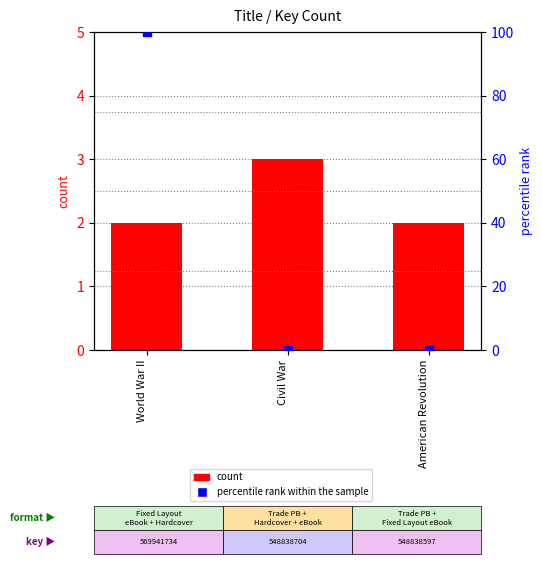

Which series has the largest total across all categories?

percentile rank within the sample